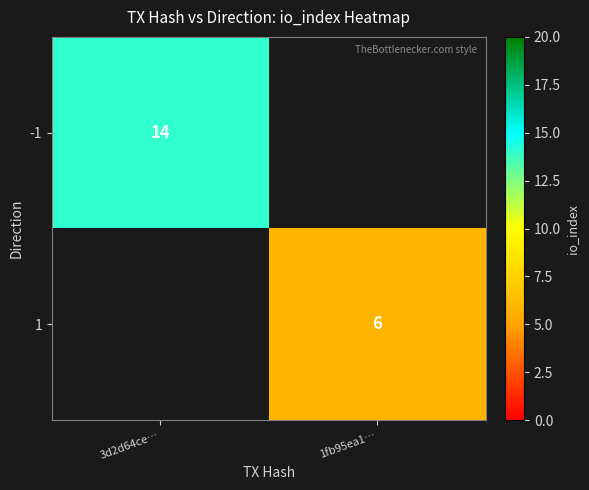

True or false: 1 has a value of 1.8 at 1fb95ea1….

False